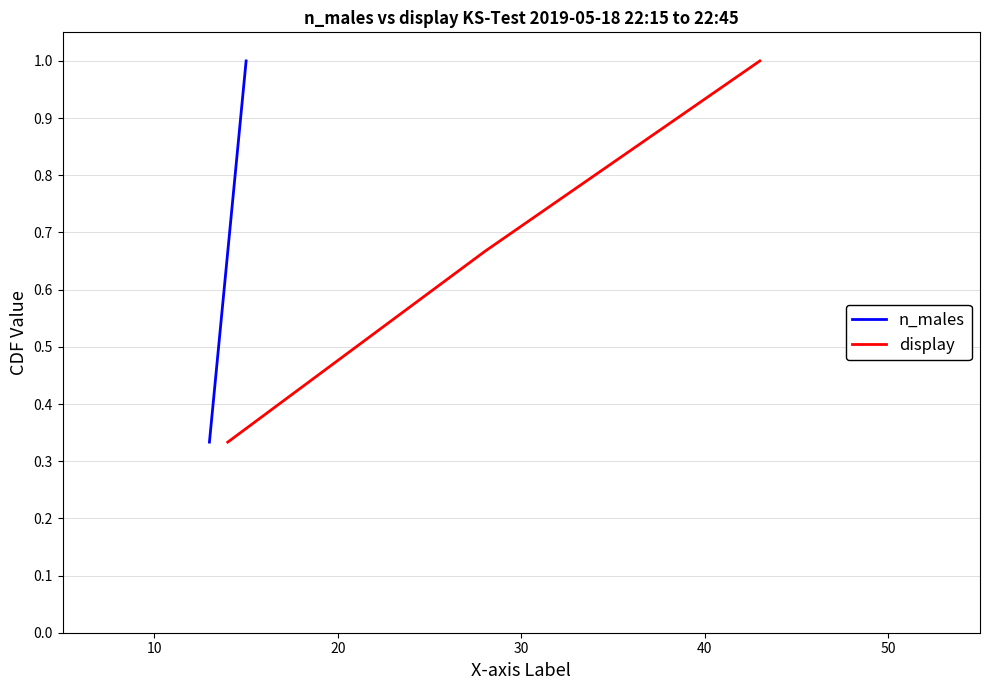

What is the sum of all n_males values?

2.0